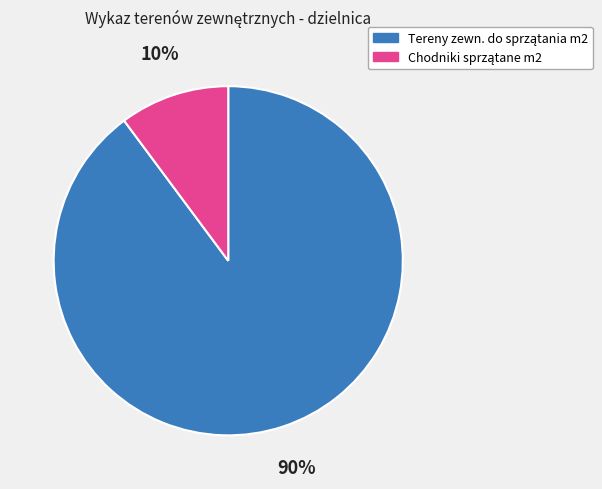

Is there a majority slice in this chart?

Yes